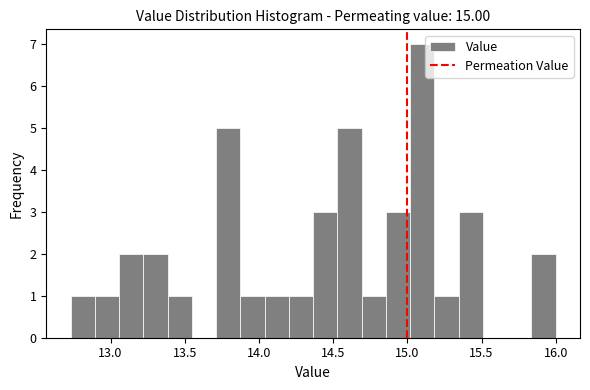

Around what value on the x-axis is the tallest bar? Give the approximate position of its centre, as read against the axis.

15.10